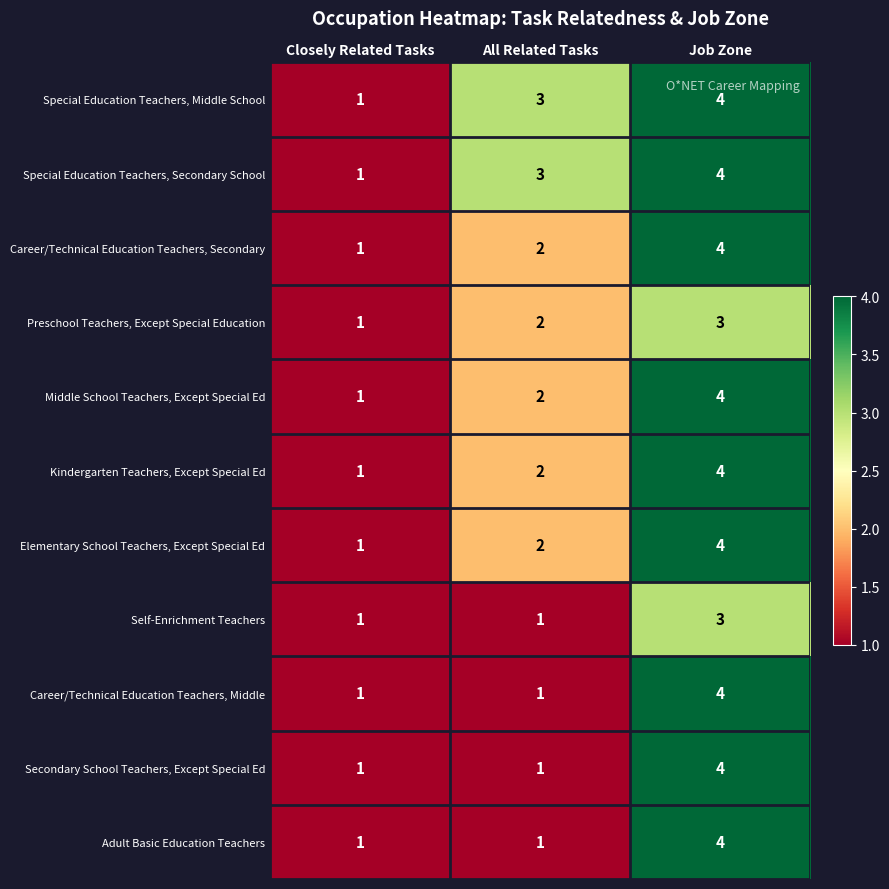

Count the number of categories in the chart.

3